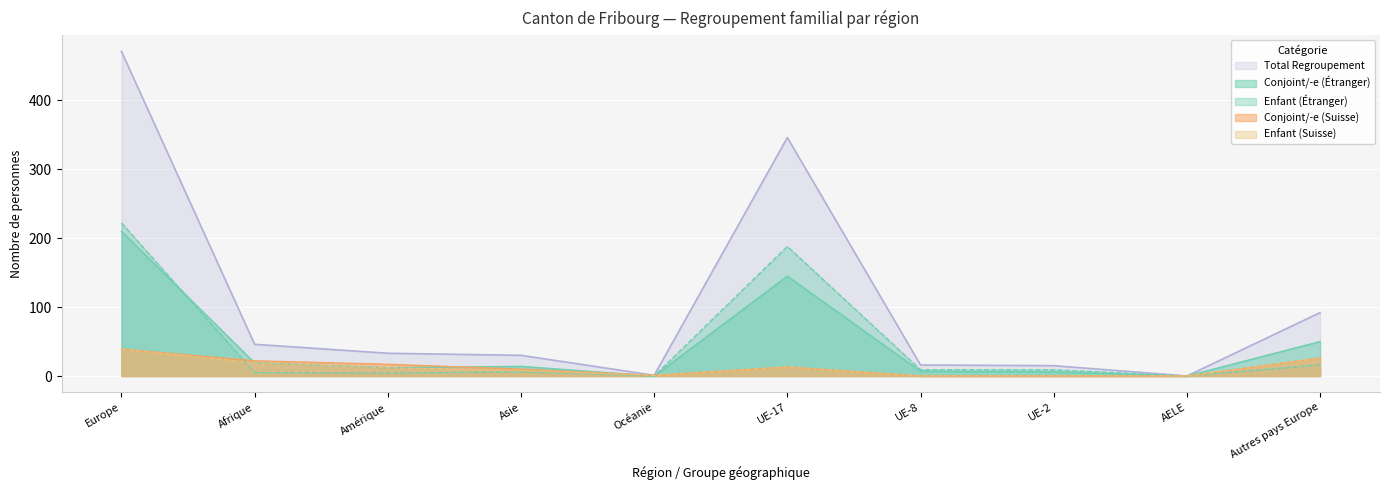

At Autres pays Europe, list the series in order from largest to smallest.

Total Regroupement, Conjoint/-e (Étranger), Conjoint/-e (Suisse), Enfant (Suisse), Enfant (Étranger)